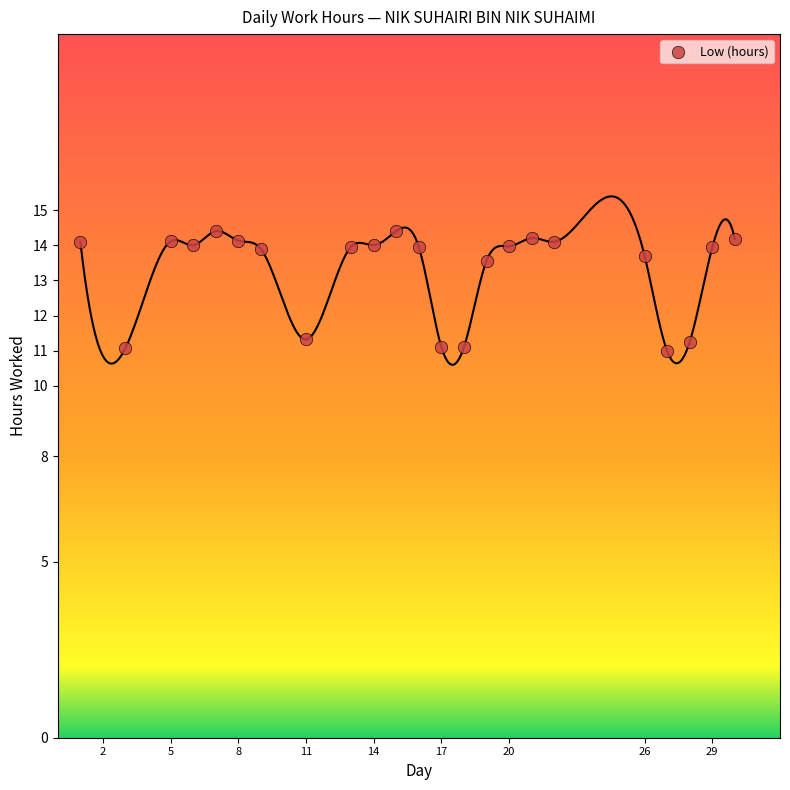

What is the range of Y values (max minus min)?

3.4